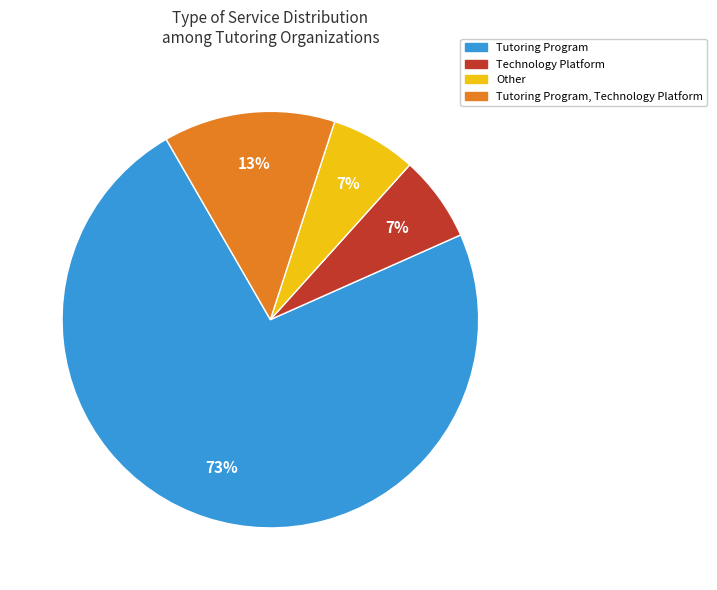

Does any single category account for the majority?

Yes